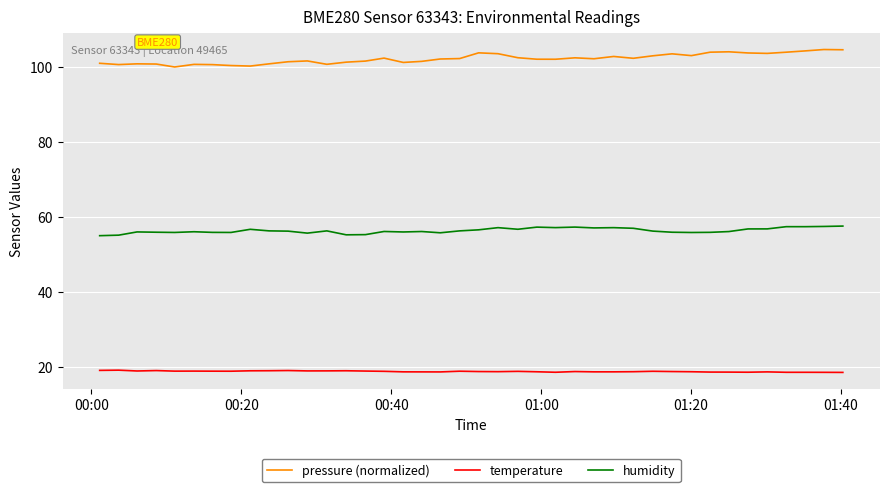

True or false: humidity and temperature cross at least once.

False